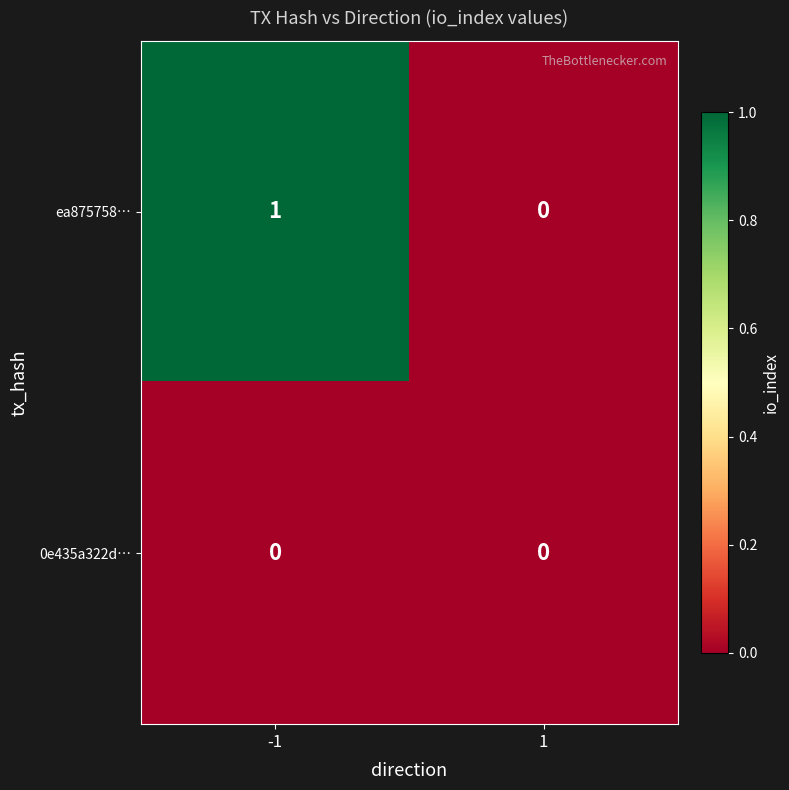

Which series has the widest spread of values?

ea875758…